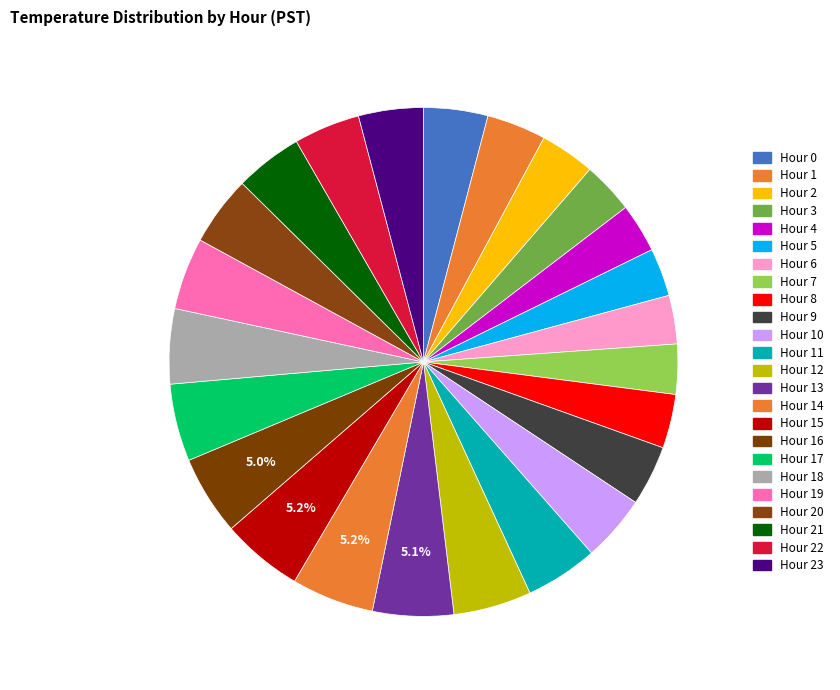

Count the number of slices in the pie.

24